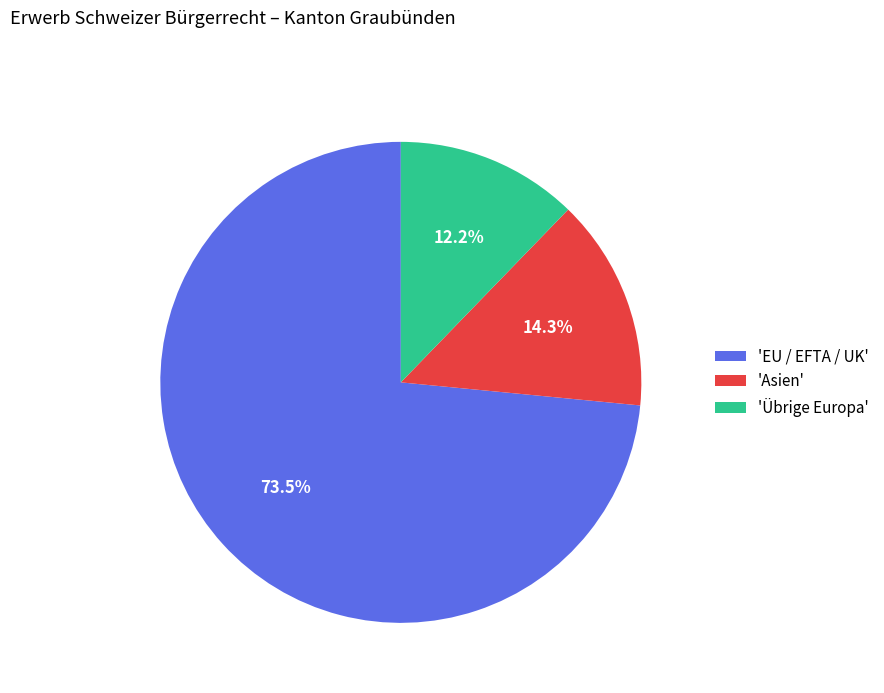

Does any single category account for the majority?

Yes